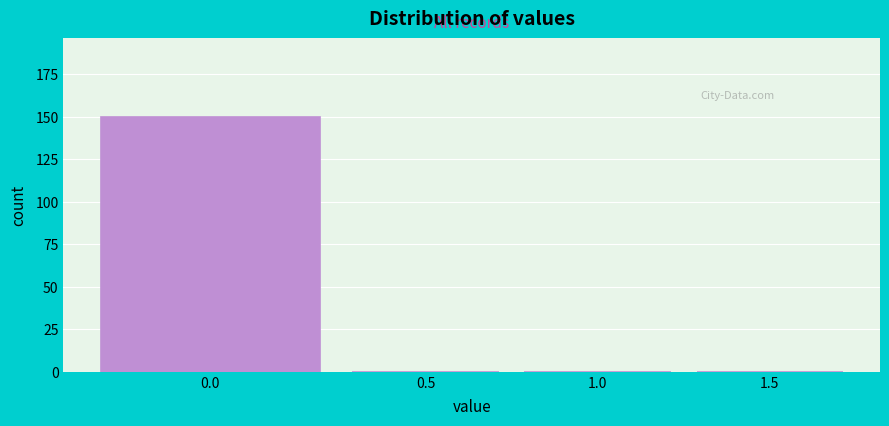

Reading left to right, what are all the values shown in this chart?

0.0=150	0.5=0	1.0=0	1.5=0